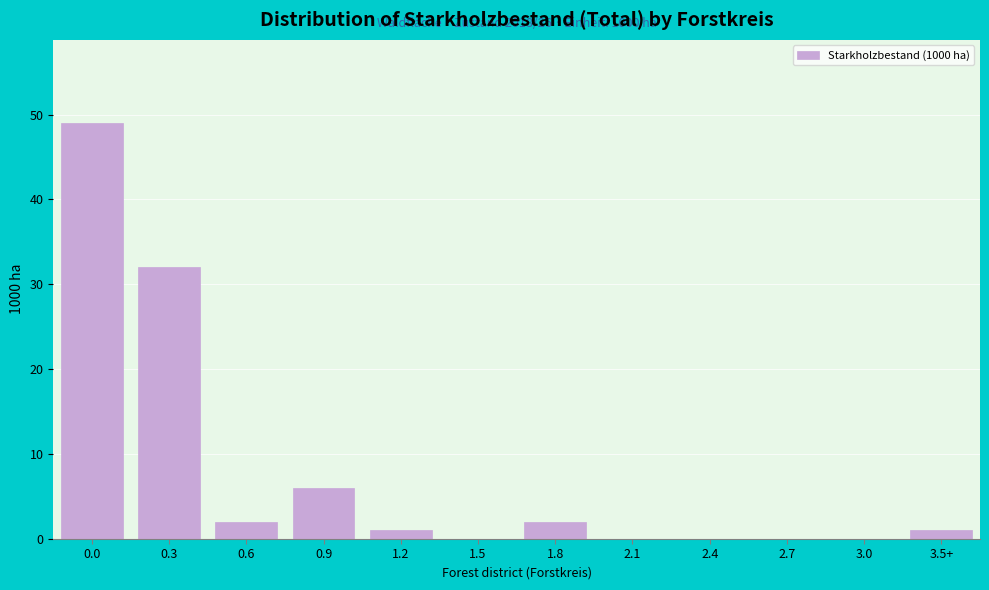

Reading left to right, list all the values displayed in this chart.

0.0=49	0.3=32	0.6=2	0.9=6	1.2=1	1.5=0	1.8=2	2.1=0	2.4=0	2.7=0	3.0=0	3.5+=1